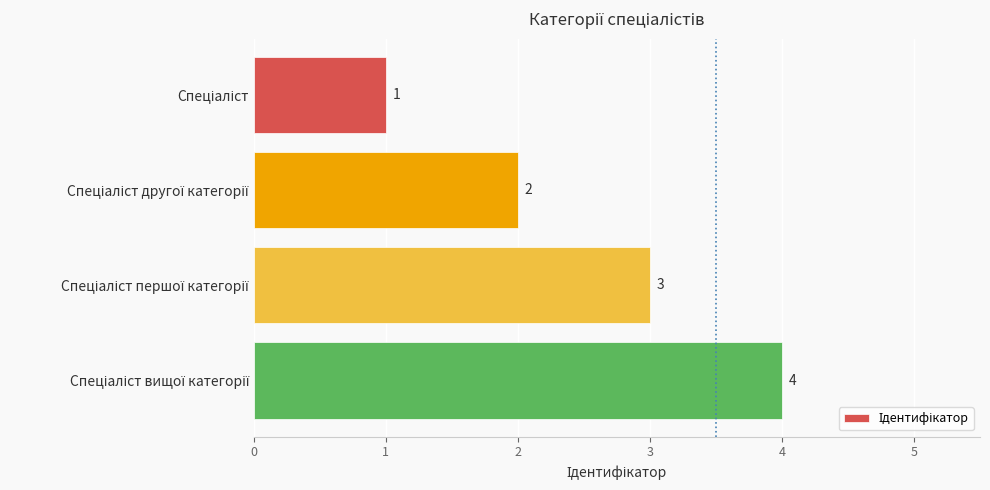

Count the number of categories in the chart.

4